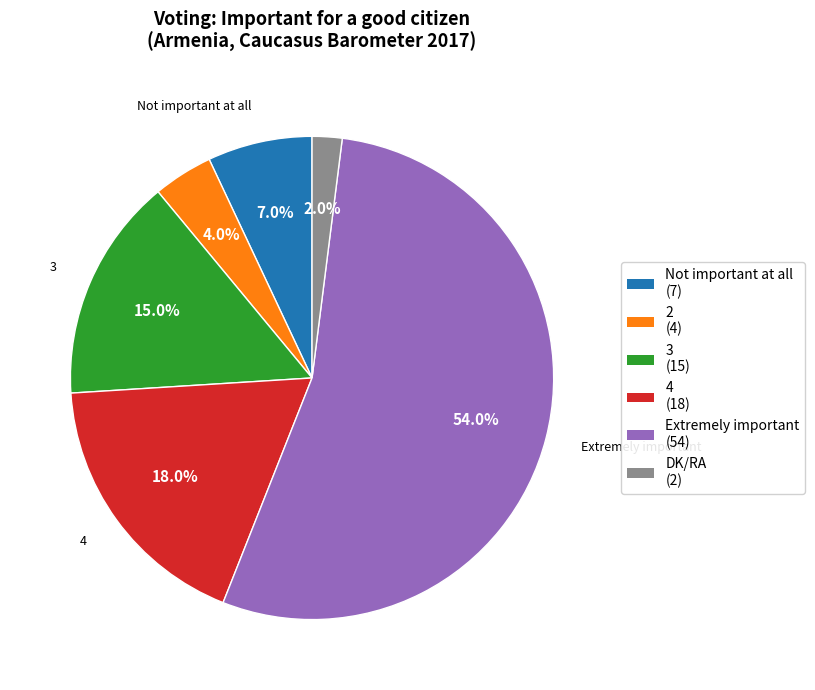

Does any single category account for the majority?

Yes